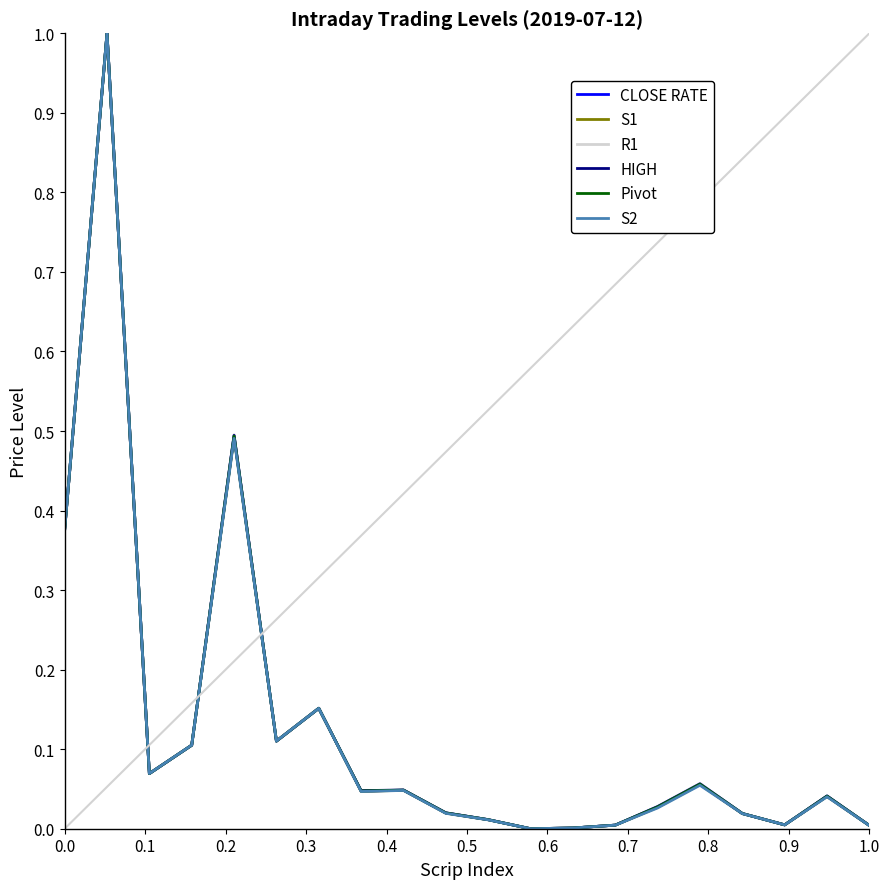

What is the highest value of the R1 series?

1.0